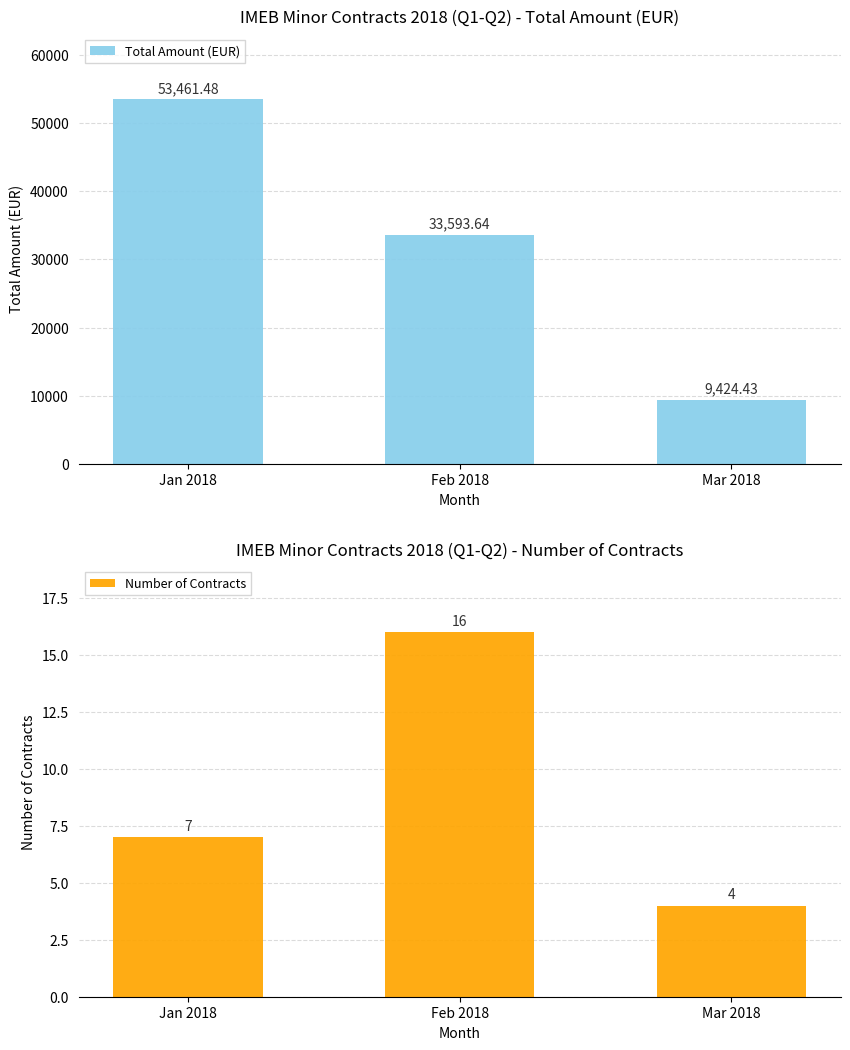

What is the greatest value displayed?

53461.5